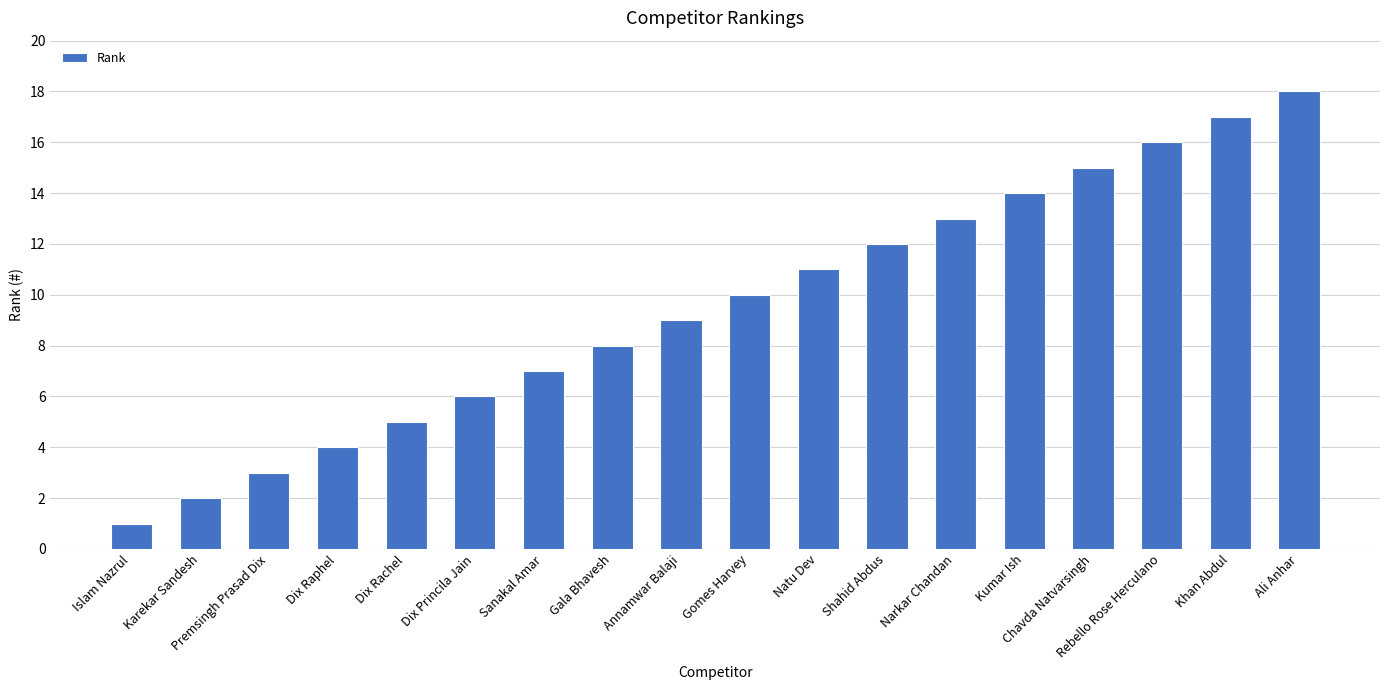

Is it true that the value at Dix Princila Jain is 6?

True